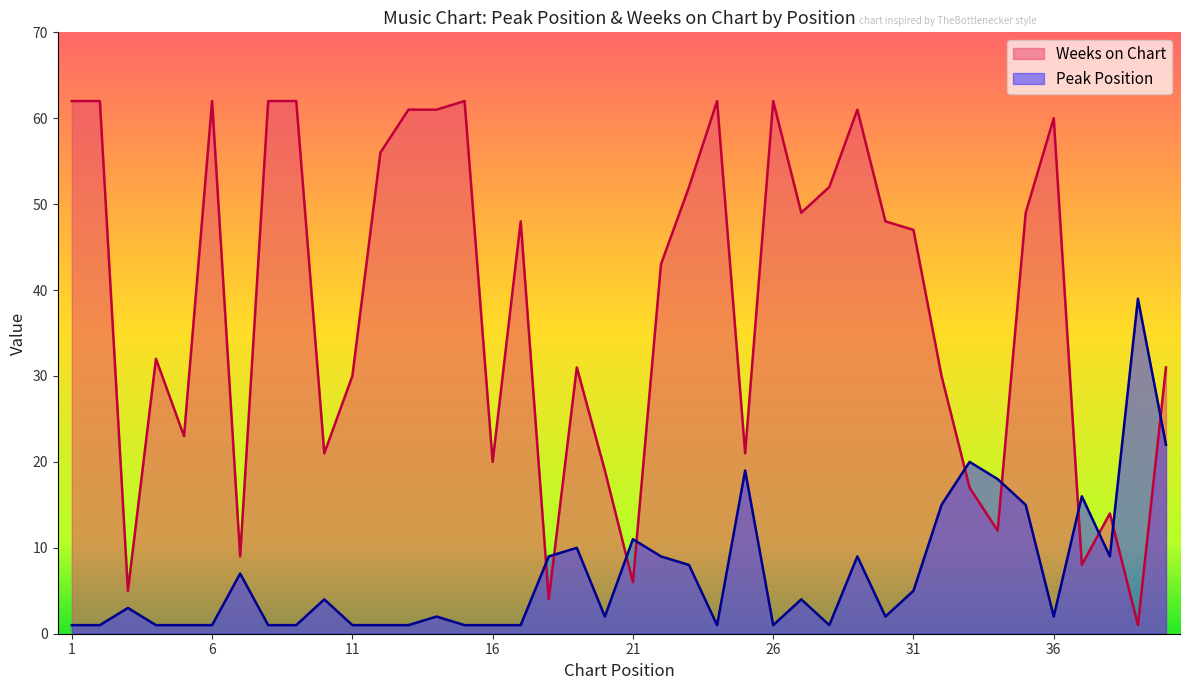

Where is the first local minimum for Weeks on Chart?

3